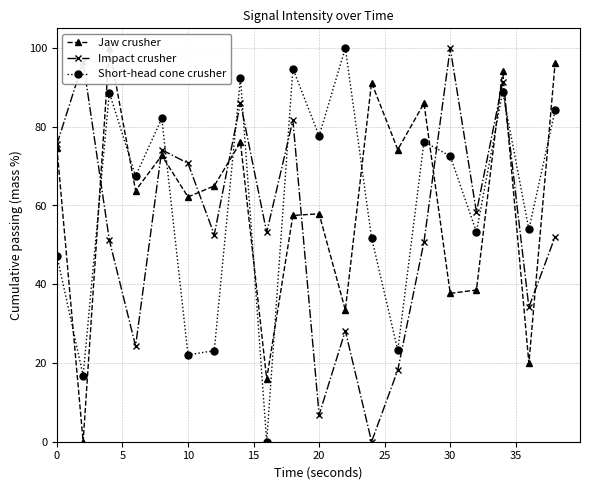

How many intersections are there between Impact crusher and Short-head cone crusher?

7